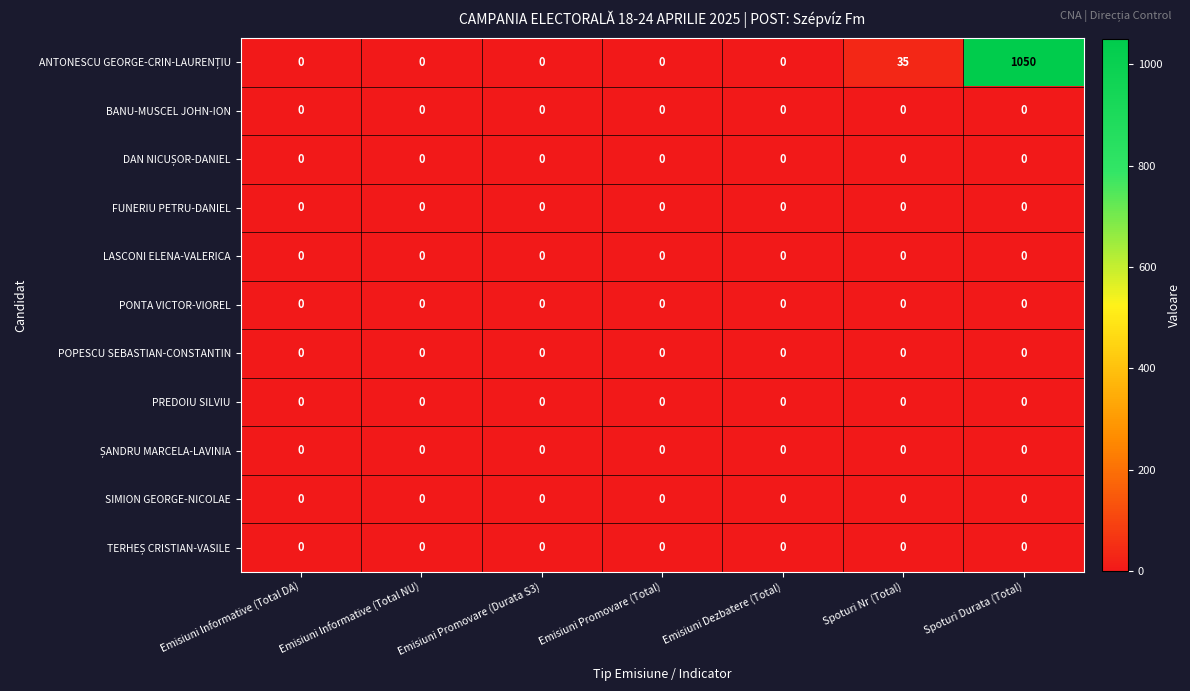

At which category is the sum across all series the highest?

Spoturi Durata (Total)